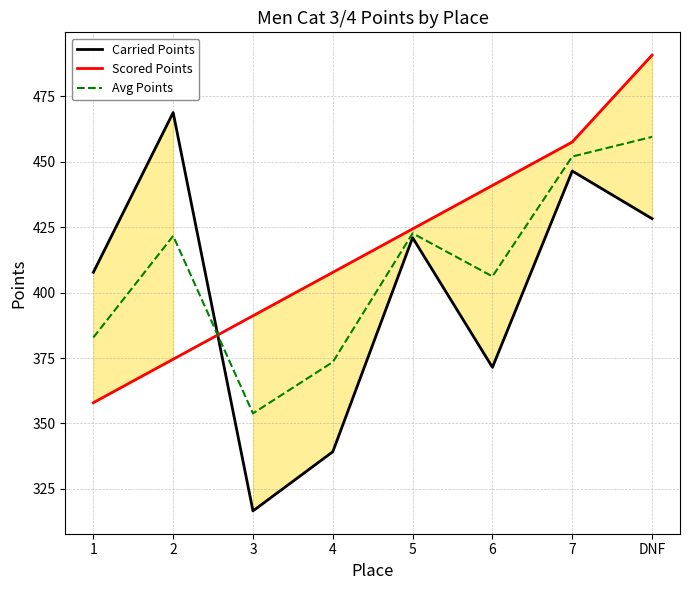

Count the number of categories in the chart.

8